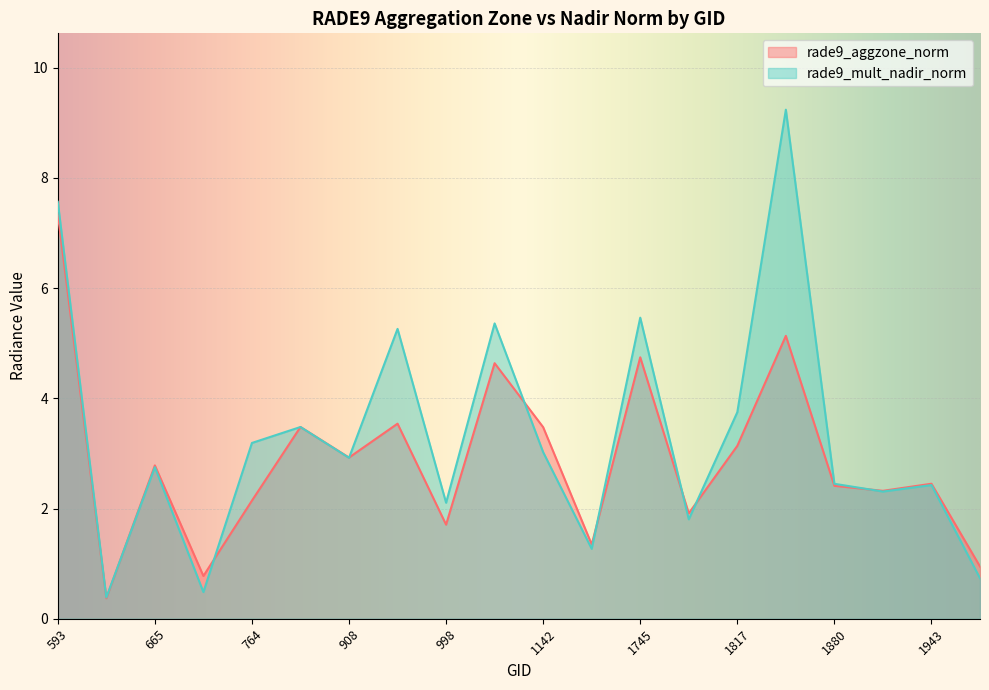

At how many categories does at least one series exceed 5?

5